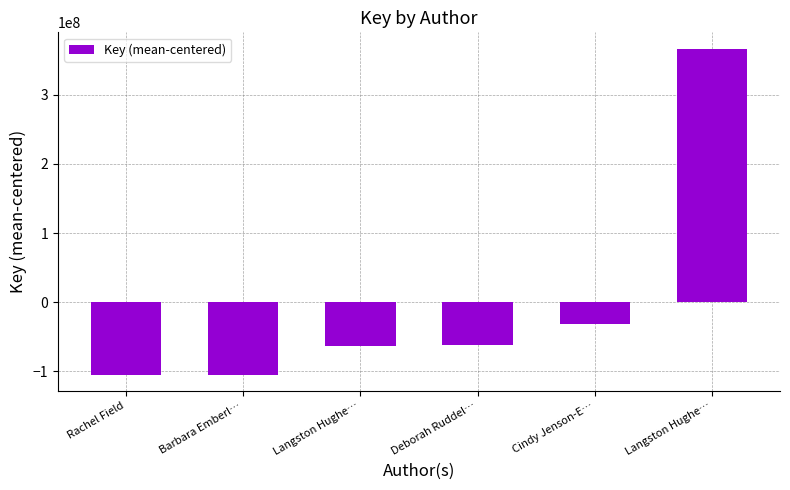

How many negative values are there?

5